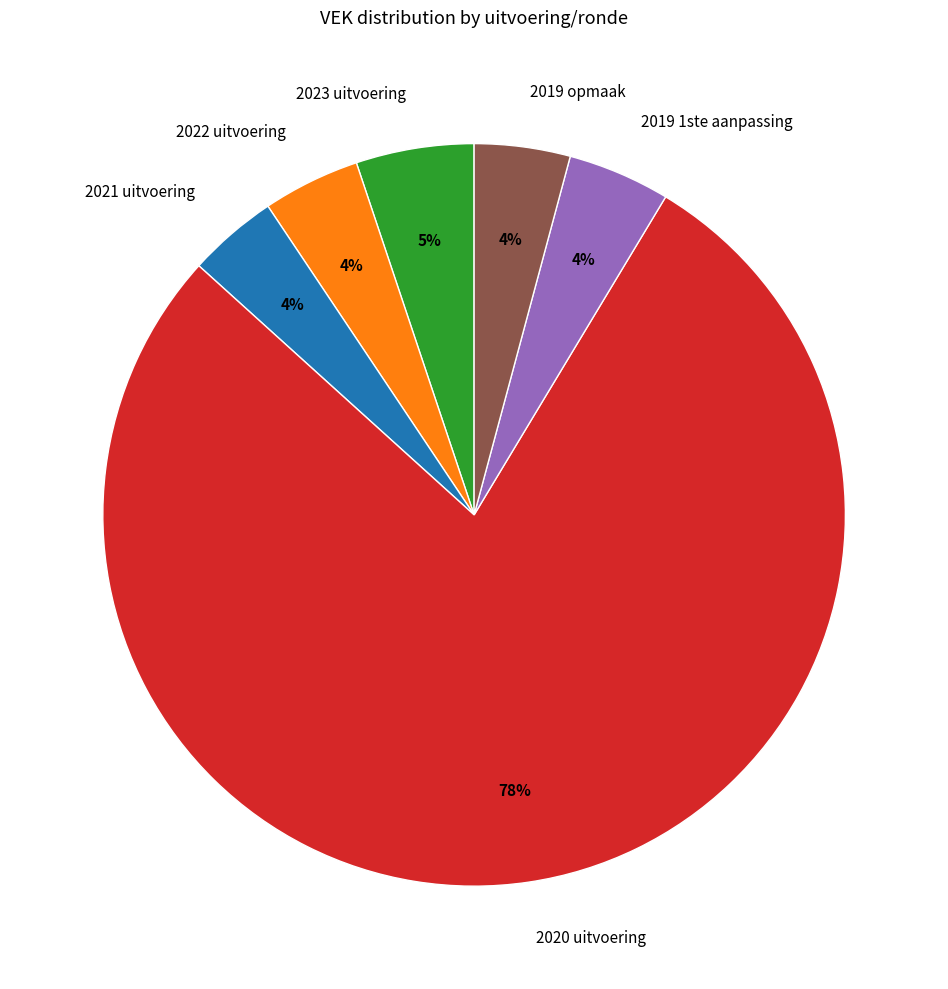

Which slice is the largest?

2020 uitvoering